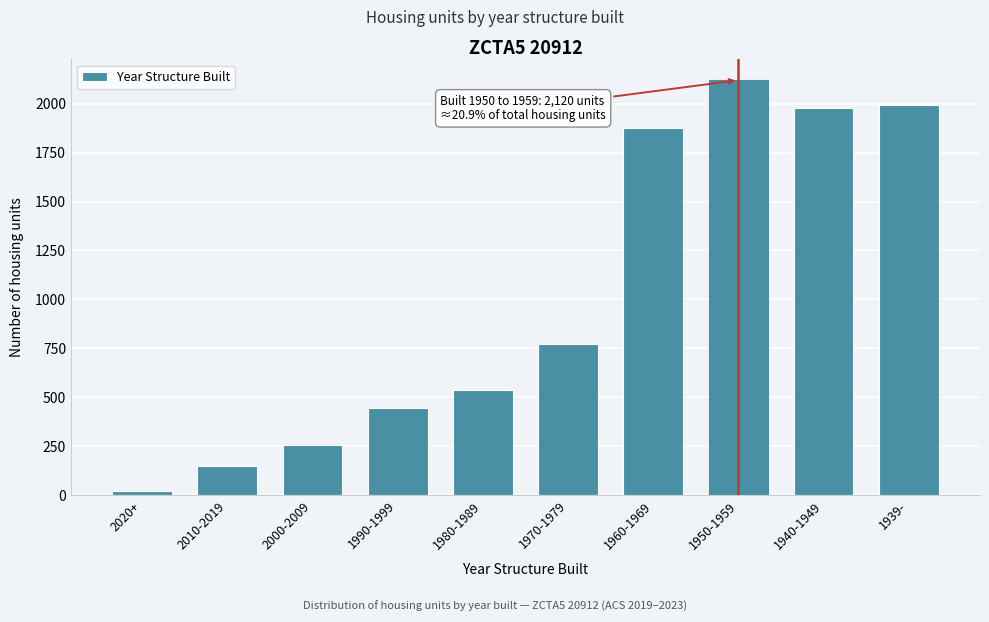

Reading right to left, transcribe all the data shown in this chart.

1991	1976	2120	1875	771	536	447	255	148	21